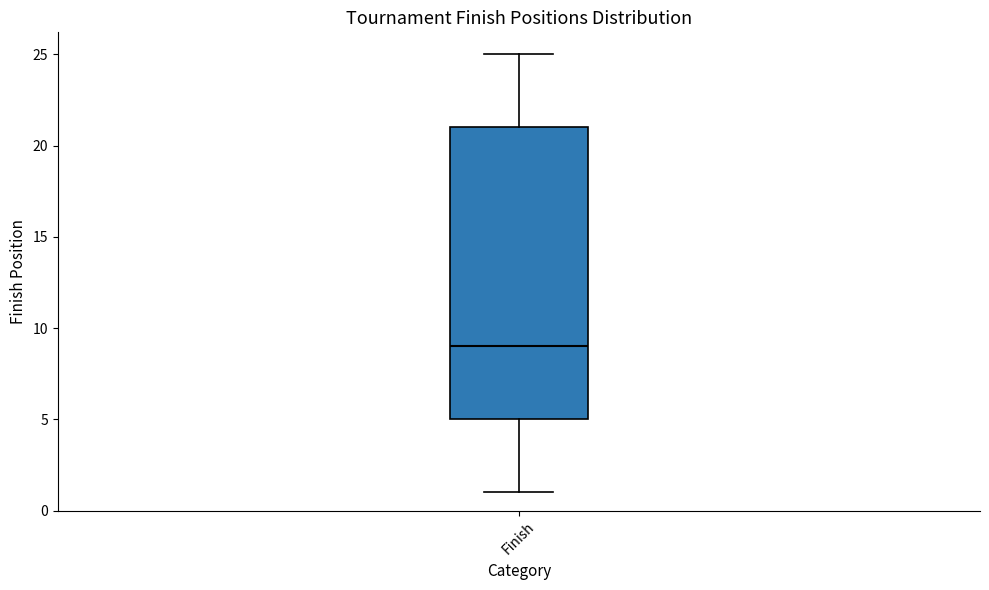

Read this box plot against the y-axis: the position of the median line, the range covered by the box, and the ends of both whiskers. The values are not printed on the chart, so give them approximately, as read against the axis.

median 9, box 5 to 21, whiskers 1 to 25